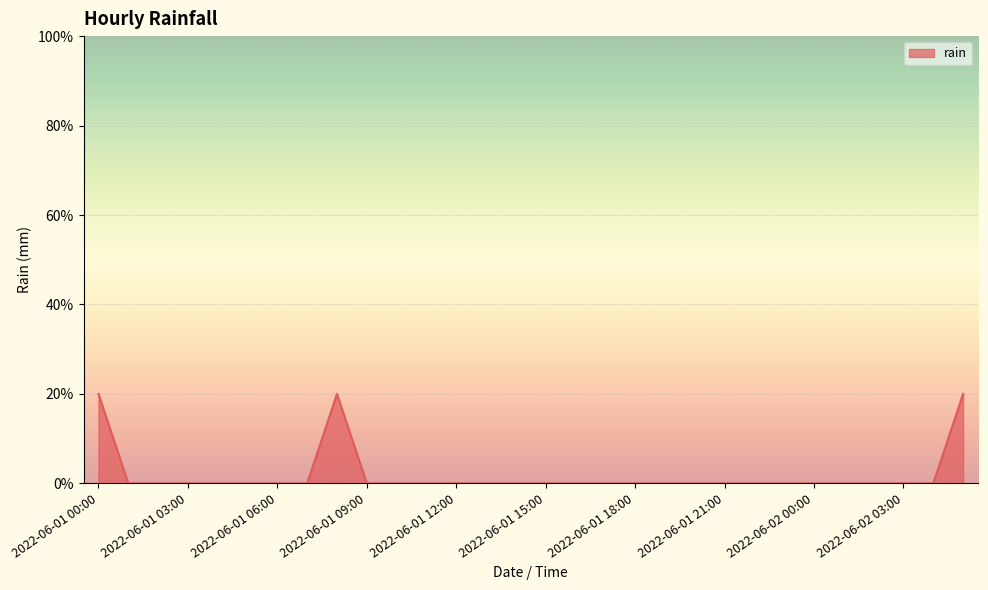

Is this an area chart (filled region under the line)?

Yes